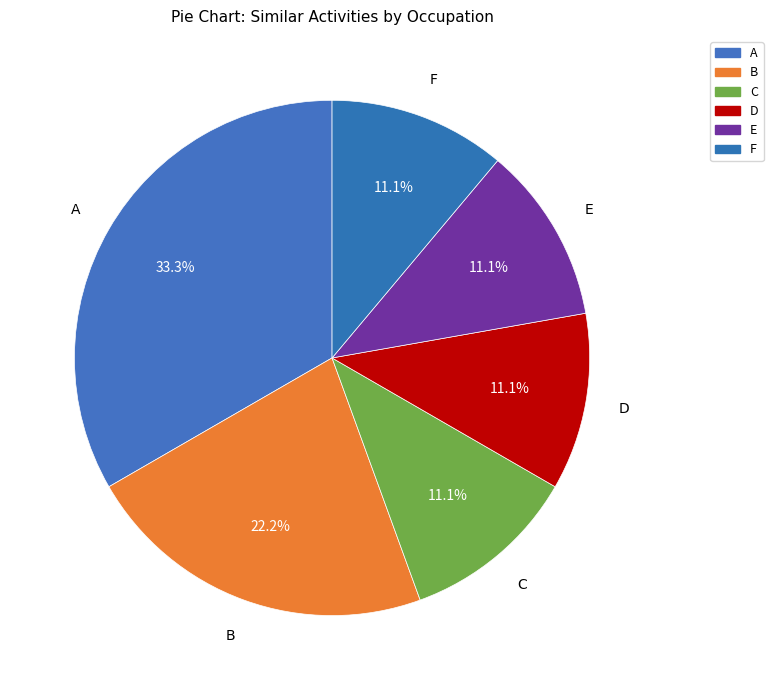

Which has a higher value, F or B?

B